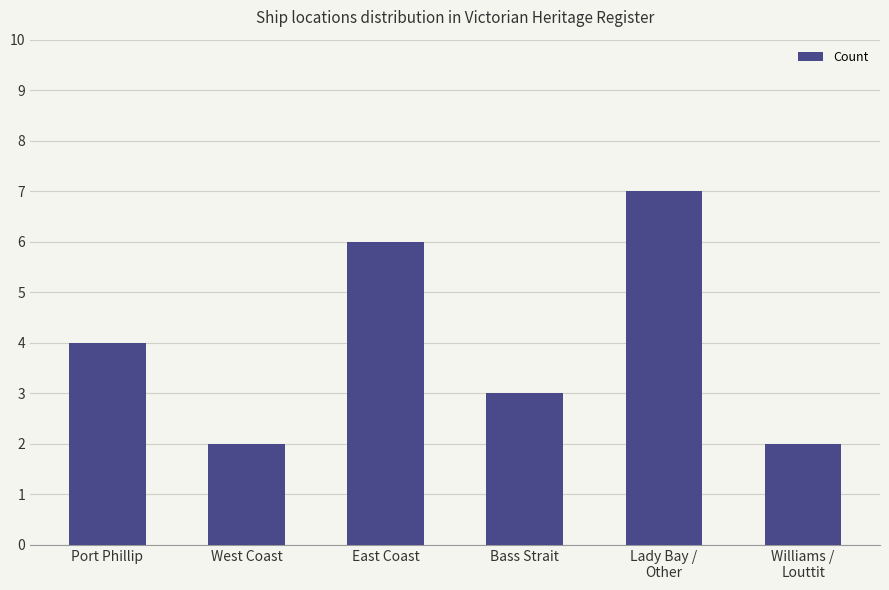

What is the difference between the maximum and second lowest values?

5